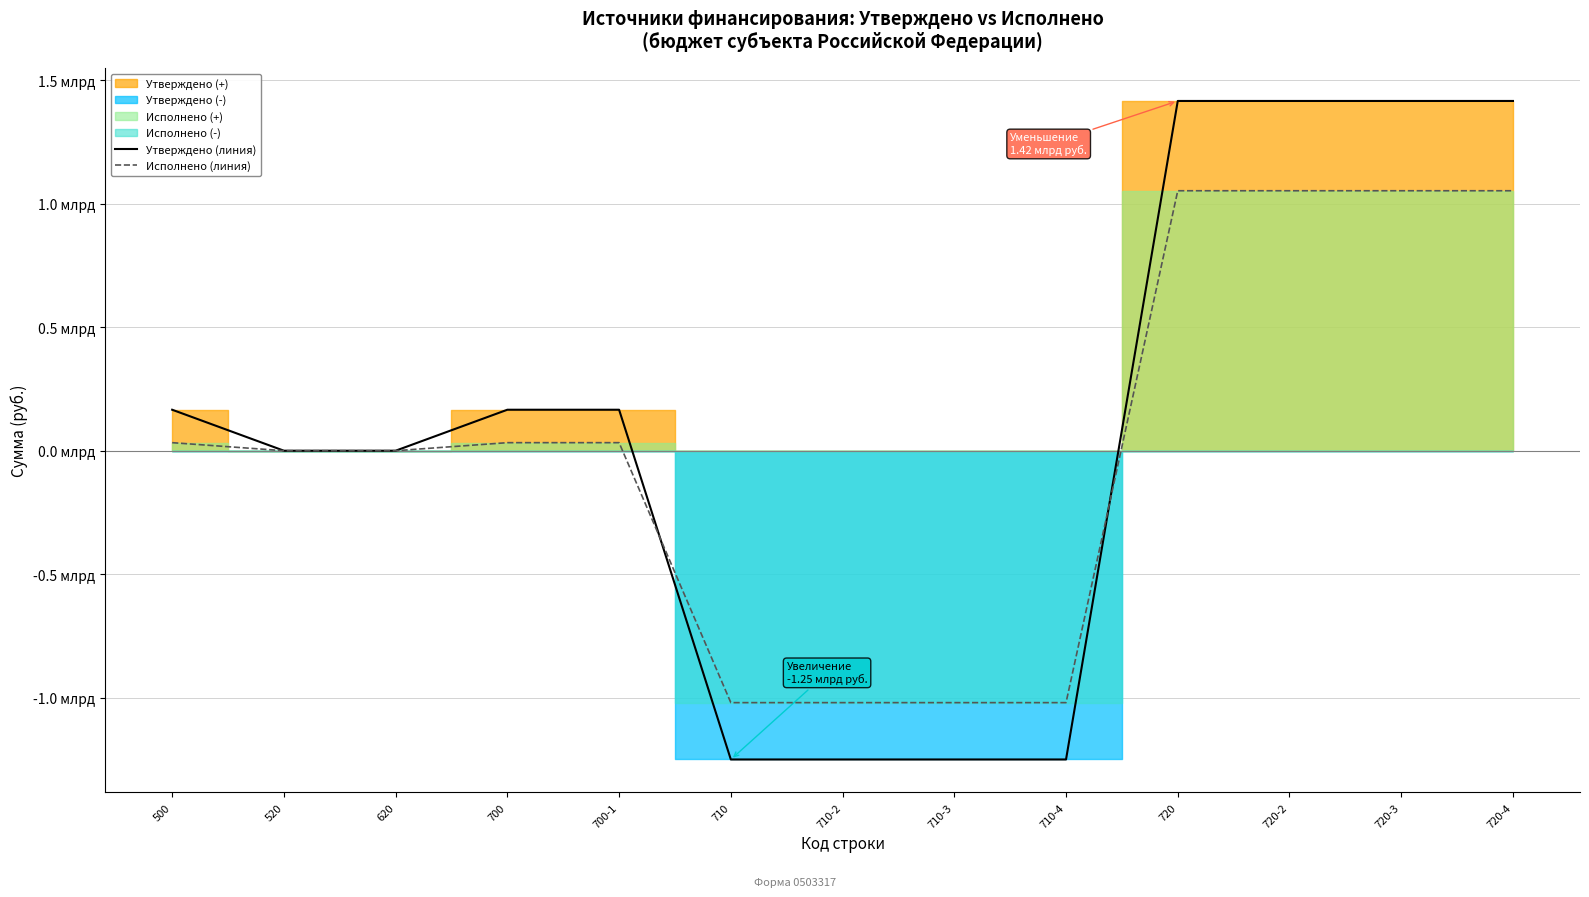

How many data points does each series have?

13